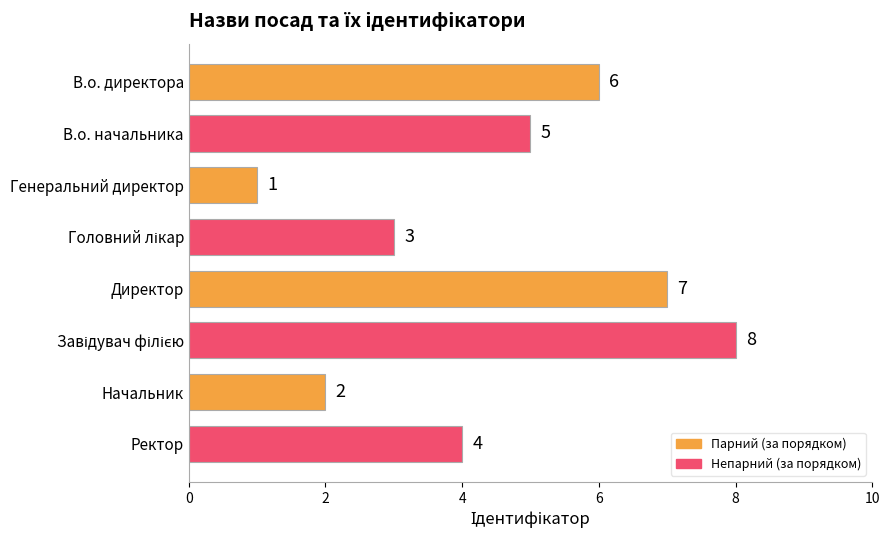

What is the difference between the maximum and second lowest values?

6